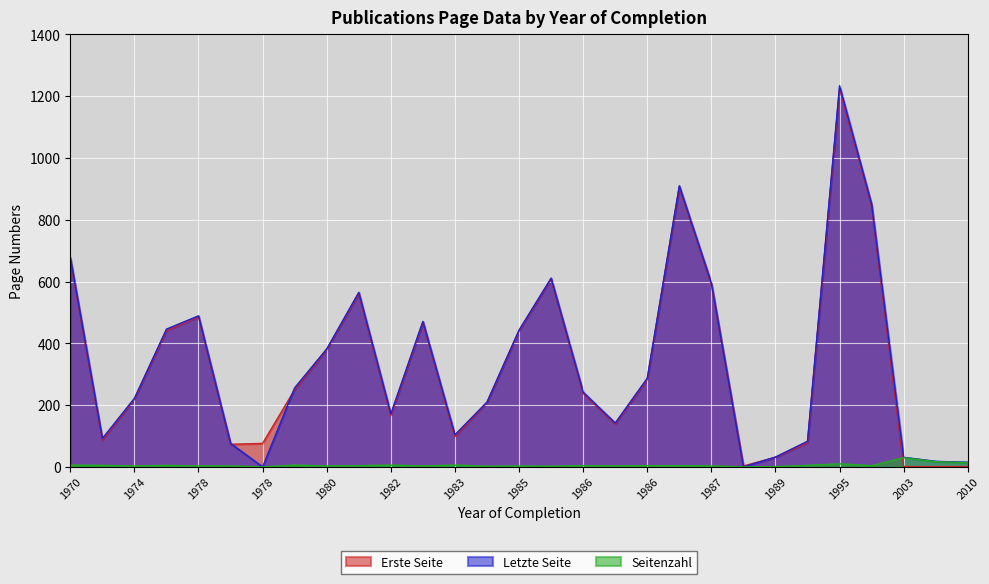

At which label does Erste Seite first exceed 238?

1970